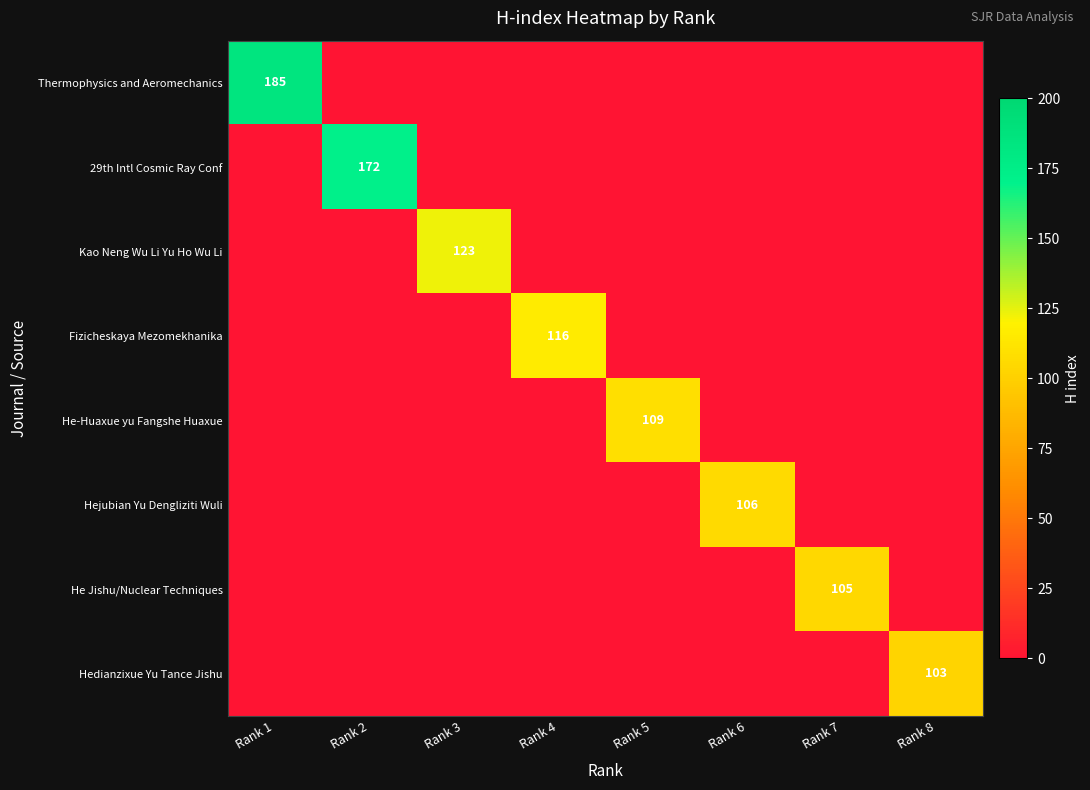

What is the maximum value shown in the chart?

185